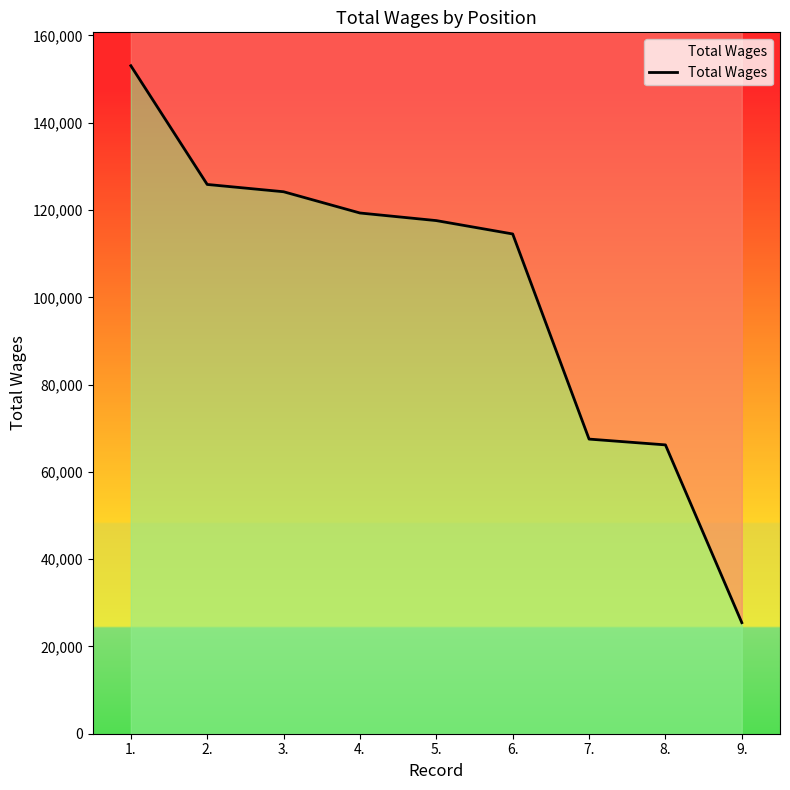

What value does the data have at 4.?

119320